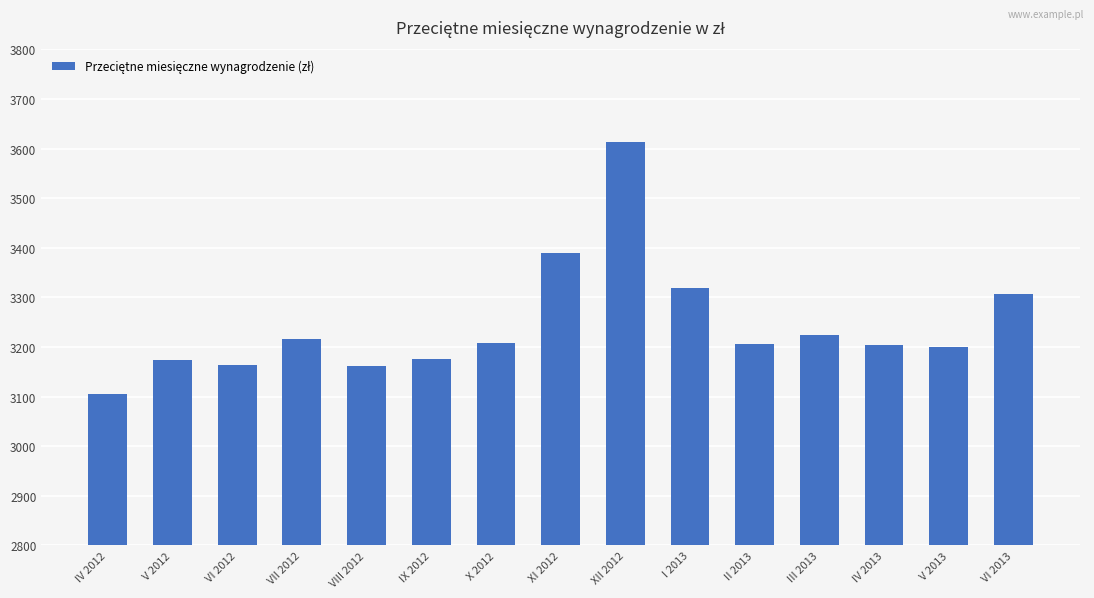

Count the number of categories in the chart.

15